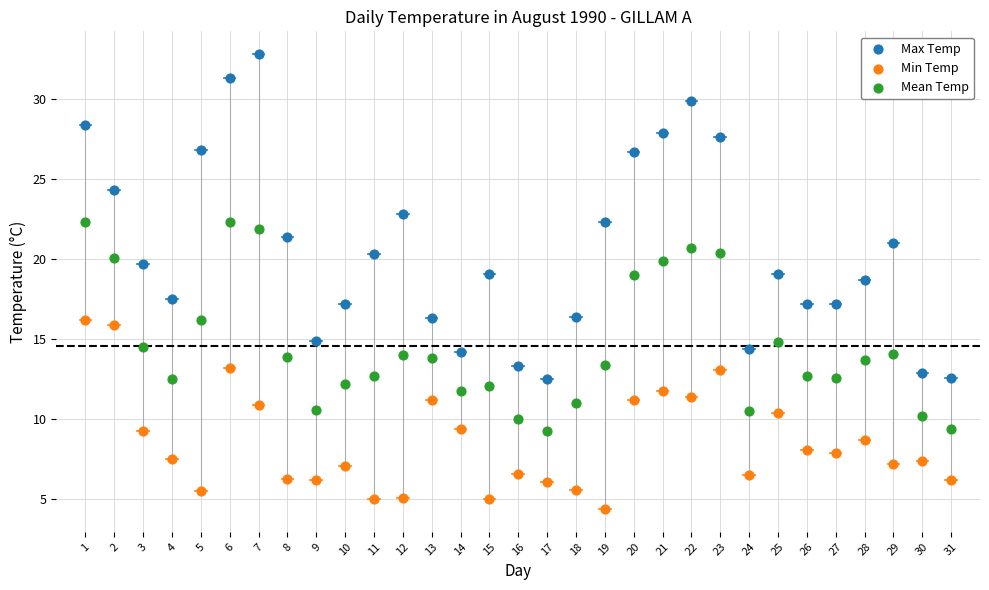

Which series has the widest spread of Y values?

Max Temp